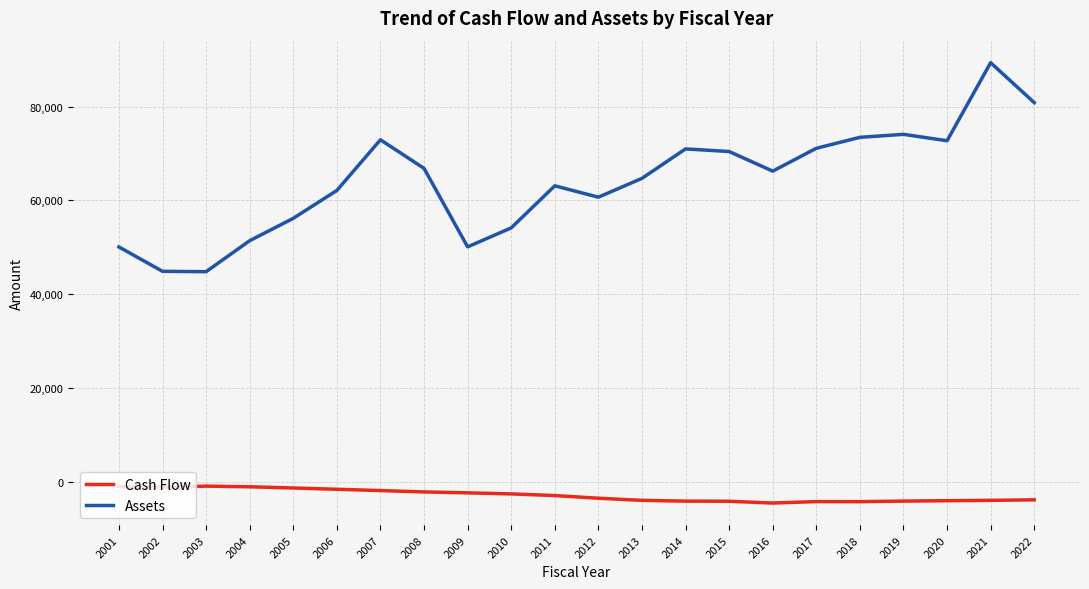

What is the maximum value for Assets?

89379.0